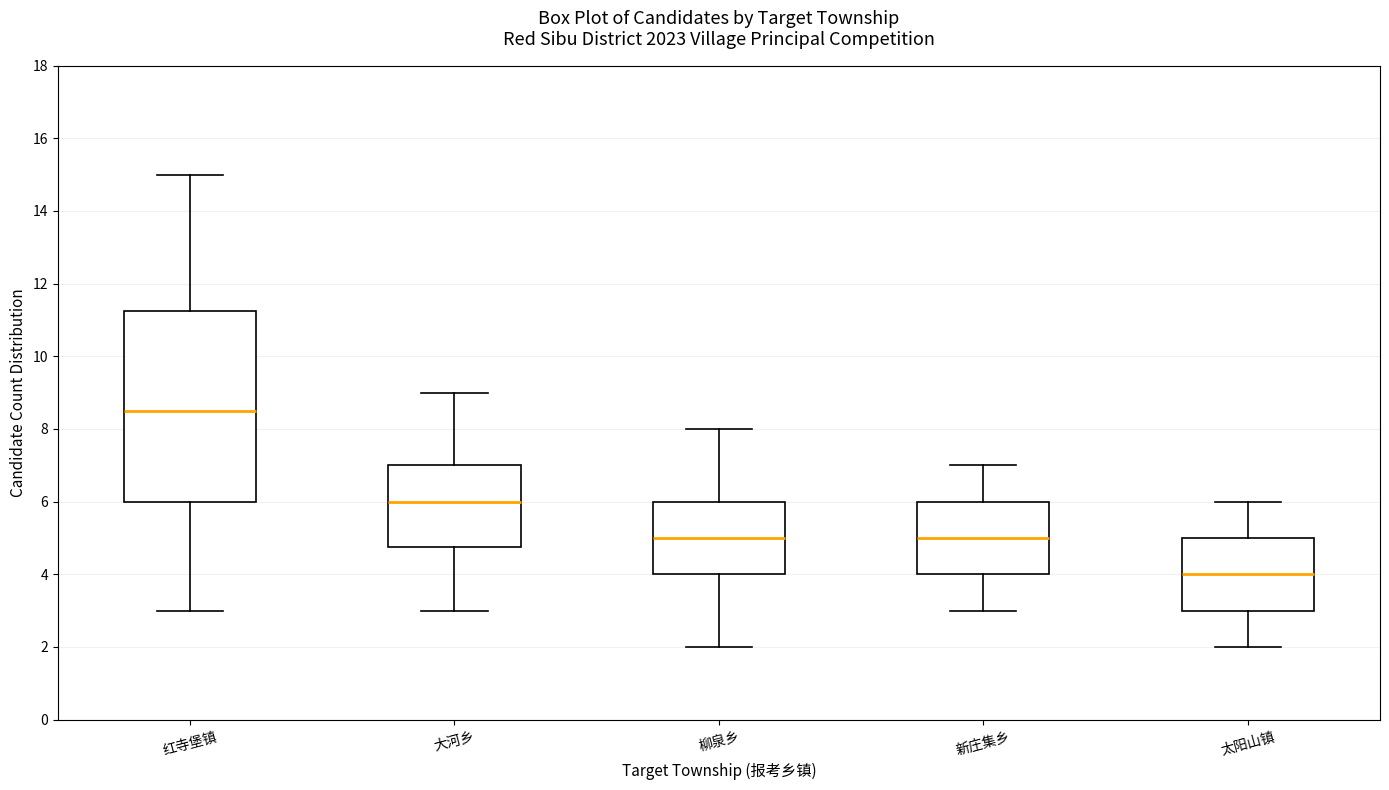

Where does the lower whisker of the box for 新庄集乡 end on the y-axis? The values are not printed on the chart, so give them approximately, as read against the axis.

3.0